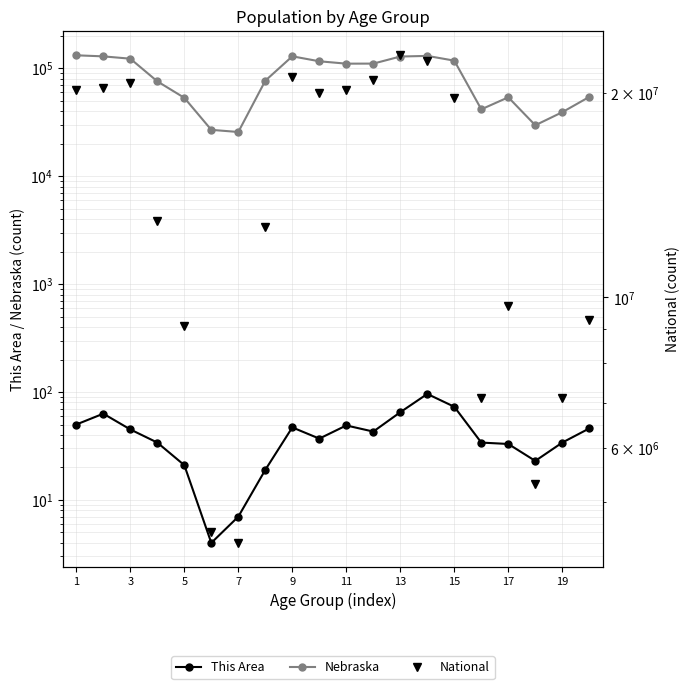

How many categories are shown in the chart?

20